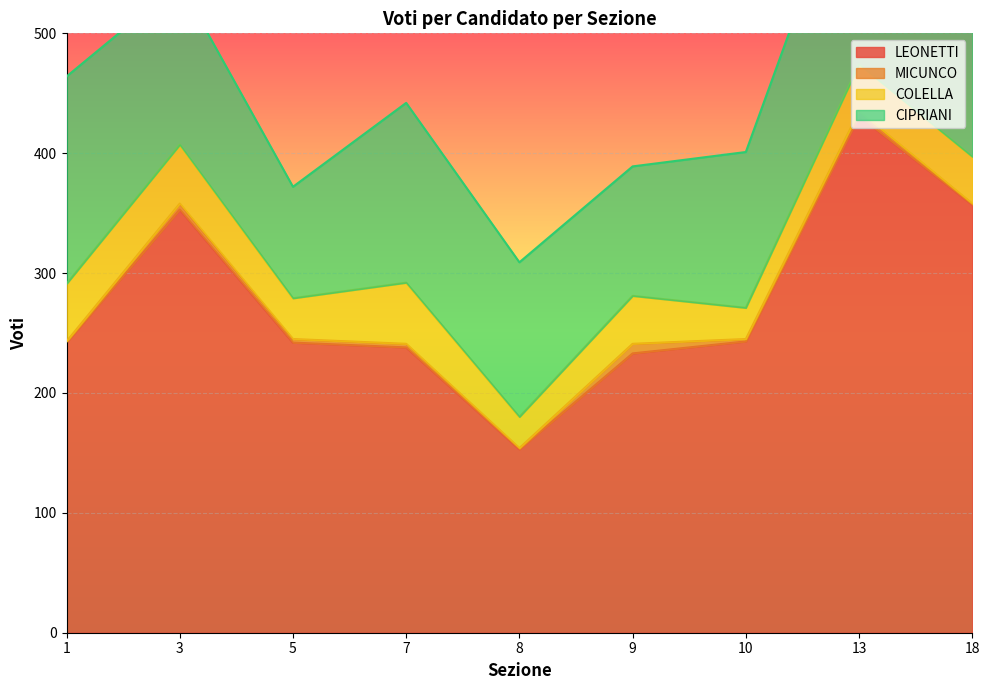

What is the value of the MICUNCO point at the 3rd from the left?

3